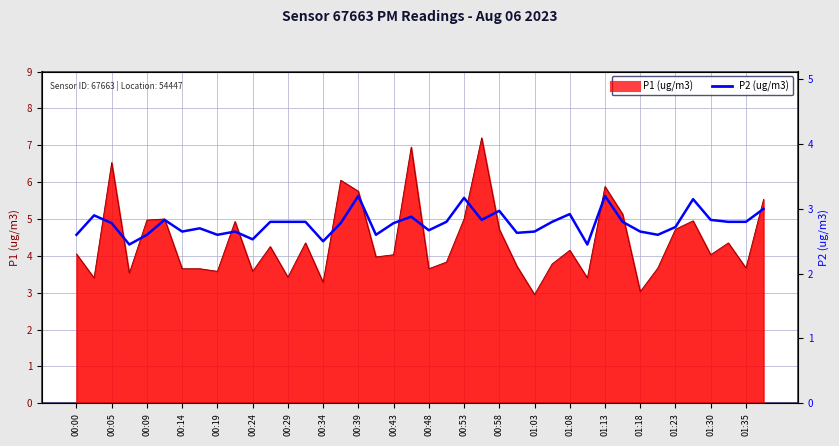

How many lines are shown in the chart?

1